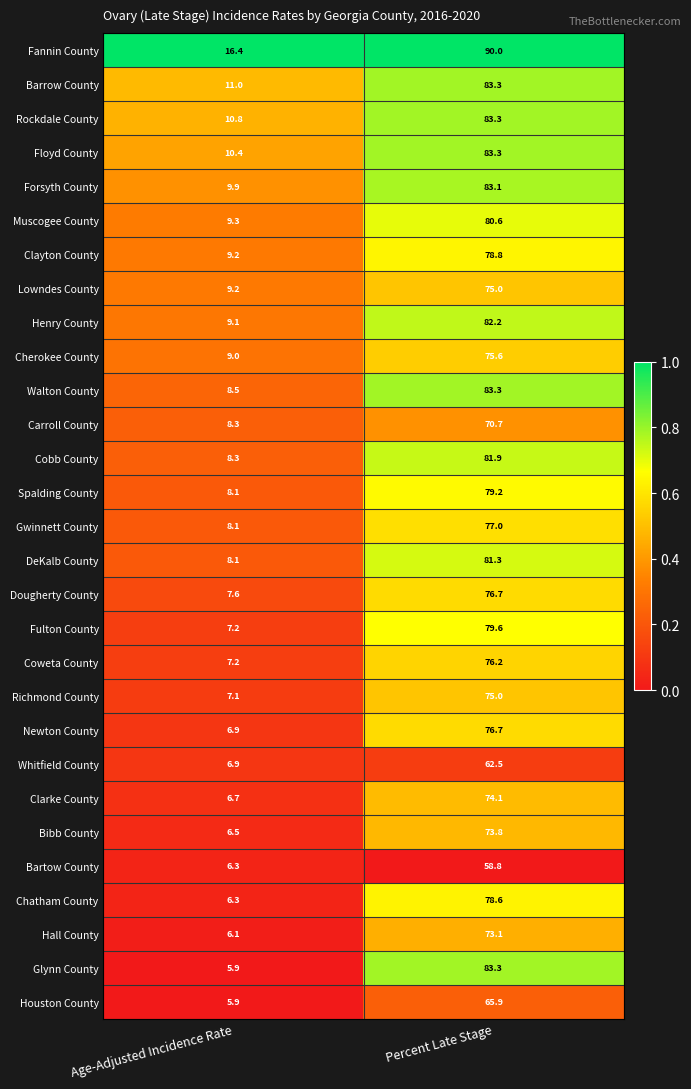

What is the greatest value displayed?

90.0